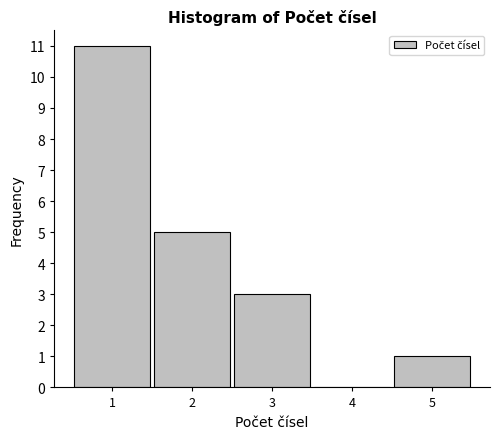

Reading left to right, list every bar in this chart as the range it spans on the x-axis followed by its height. The values are not printed on the chart, so give them approximately, as read against the axis.

0.5 to 1.5: 11
1.5 to 2.5: 5
2.5 to 3.5: 3
3.5 to 4.5: 0
4.5 to 5.5: 1